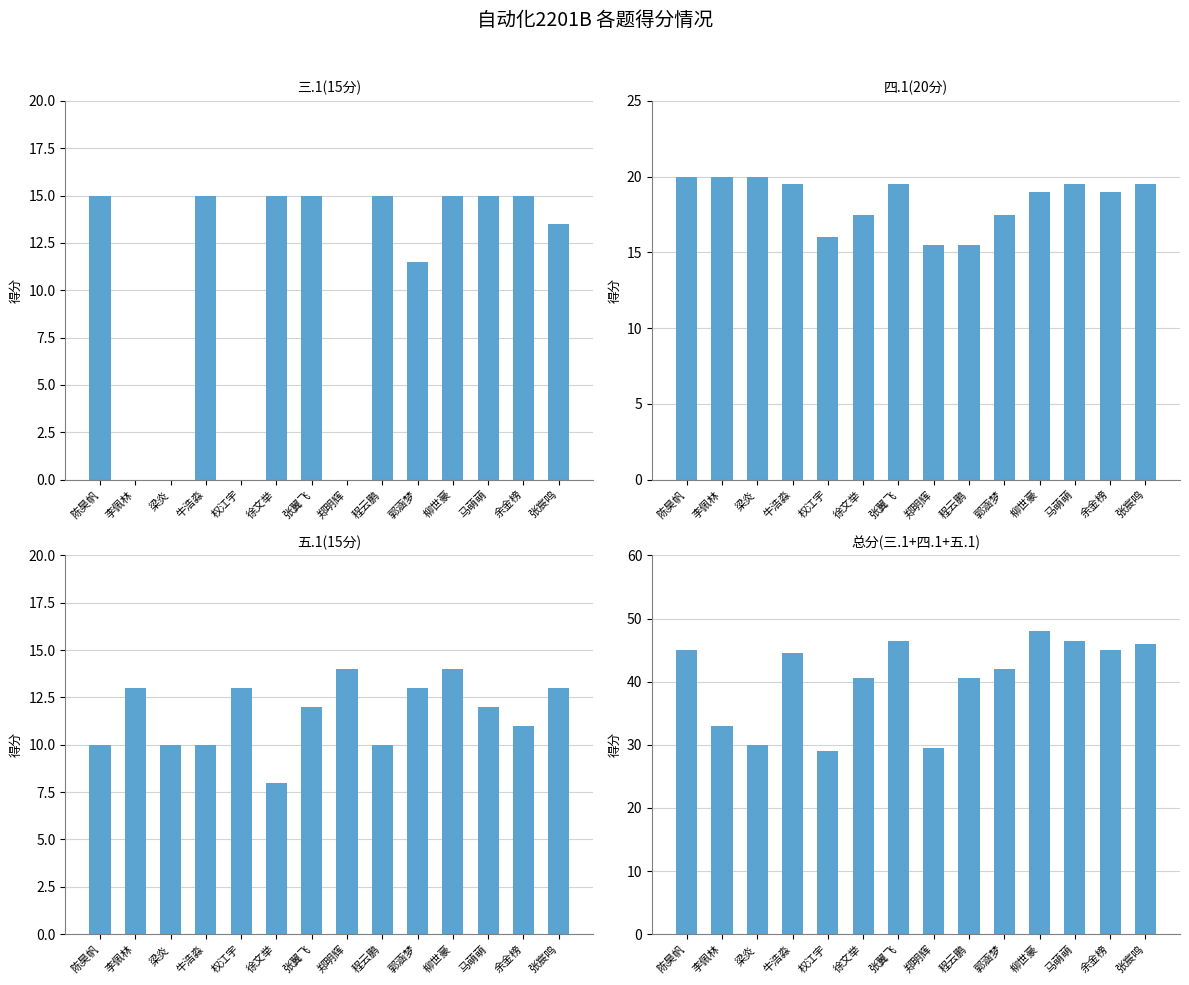

What are all the series names shown in the legend?

三.1(15分), 四.1(20分), 五.1(15分), 总分(三+四+五)